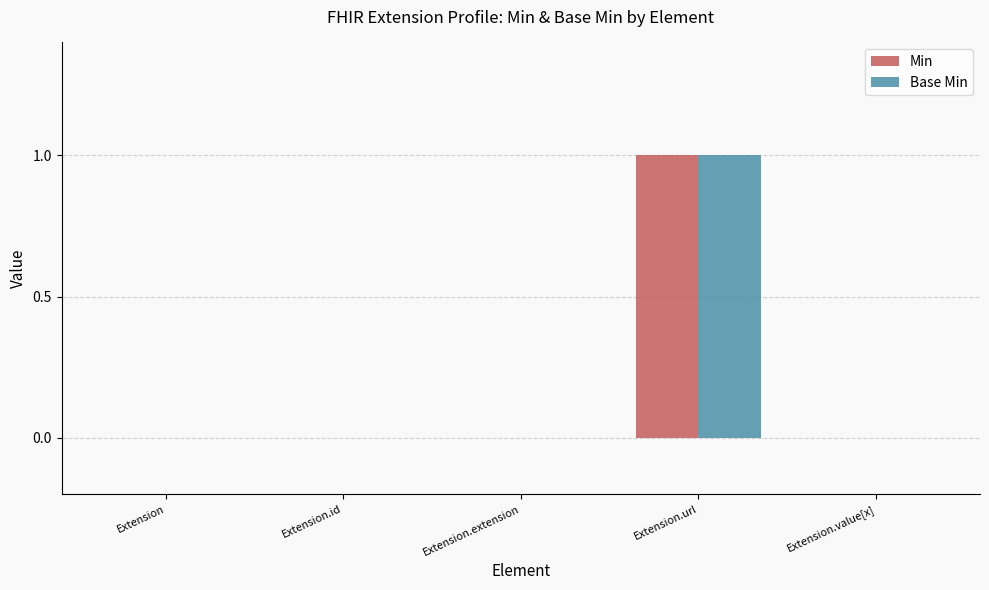

Is it true that Min equals -1 at Extension.value[x]?

False